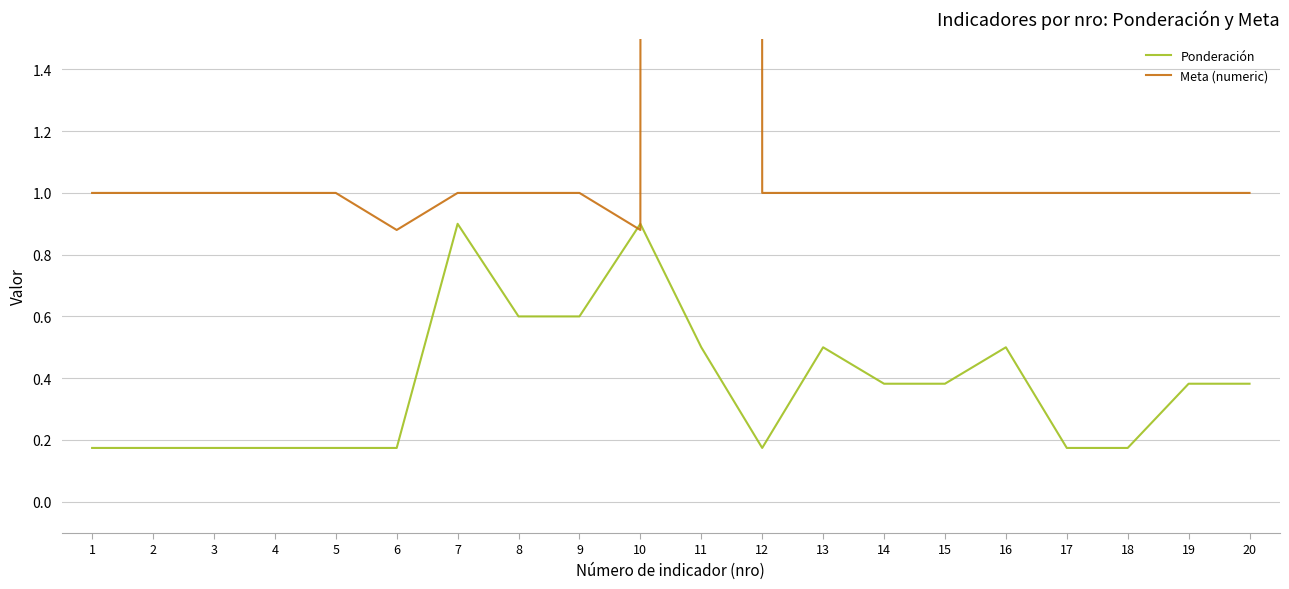

How many interior local peaks does the Meta (numeric) series have?

1